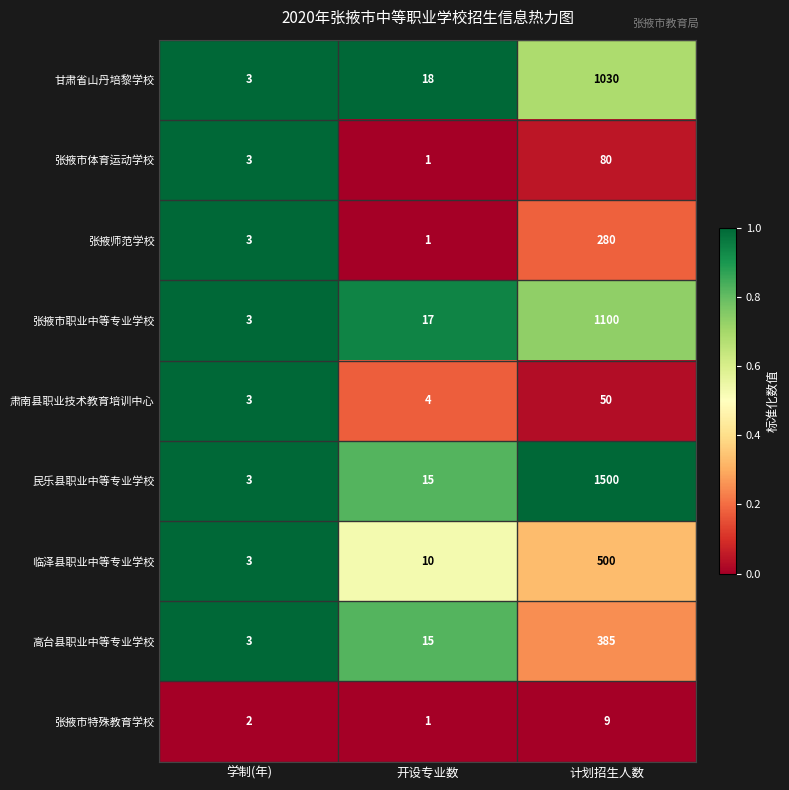

List the series in order of their peak value, lowest first.

张掖市特殊教育学校, 肃南县职业技术教育培训中心, 张掖市体育运动学校, 张掖师范学校, 高台县职业中等专业学校, 临泽县职业中等专业学校, 甘肃省山丹培黎学校, 张掖市职业中等专业学校, 民乐县职业中等专业学校